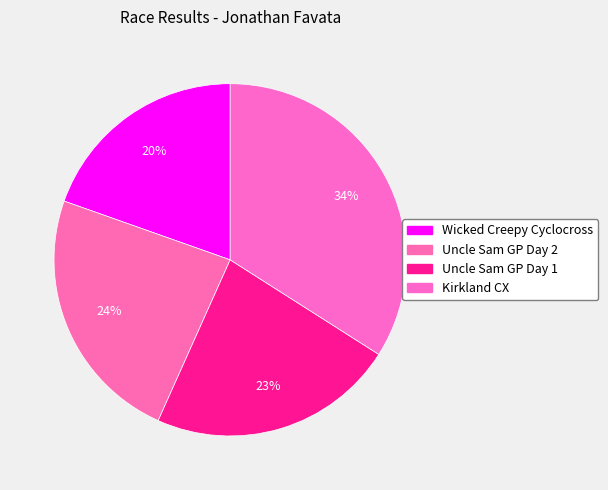

To the nearest percent, what percentage of the pie is Uncle Sam GP Day 2?

24%